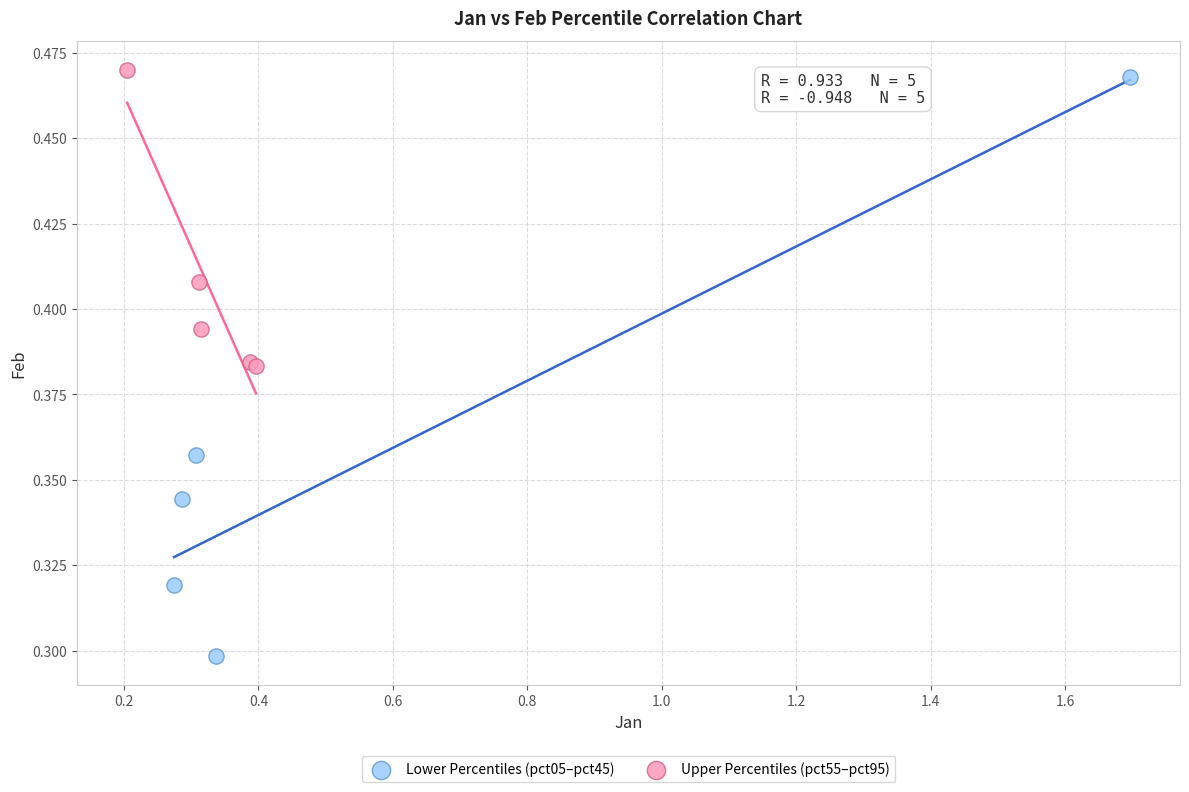

Which series has the largest Y range (max minus min)?

Lower Percentiles (pct05–pct45)